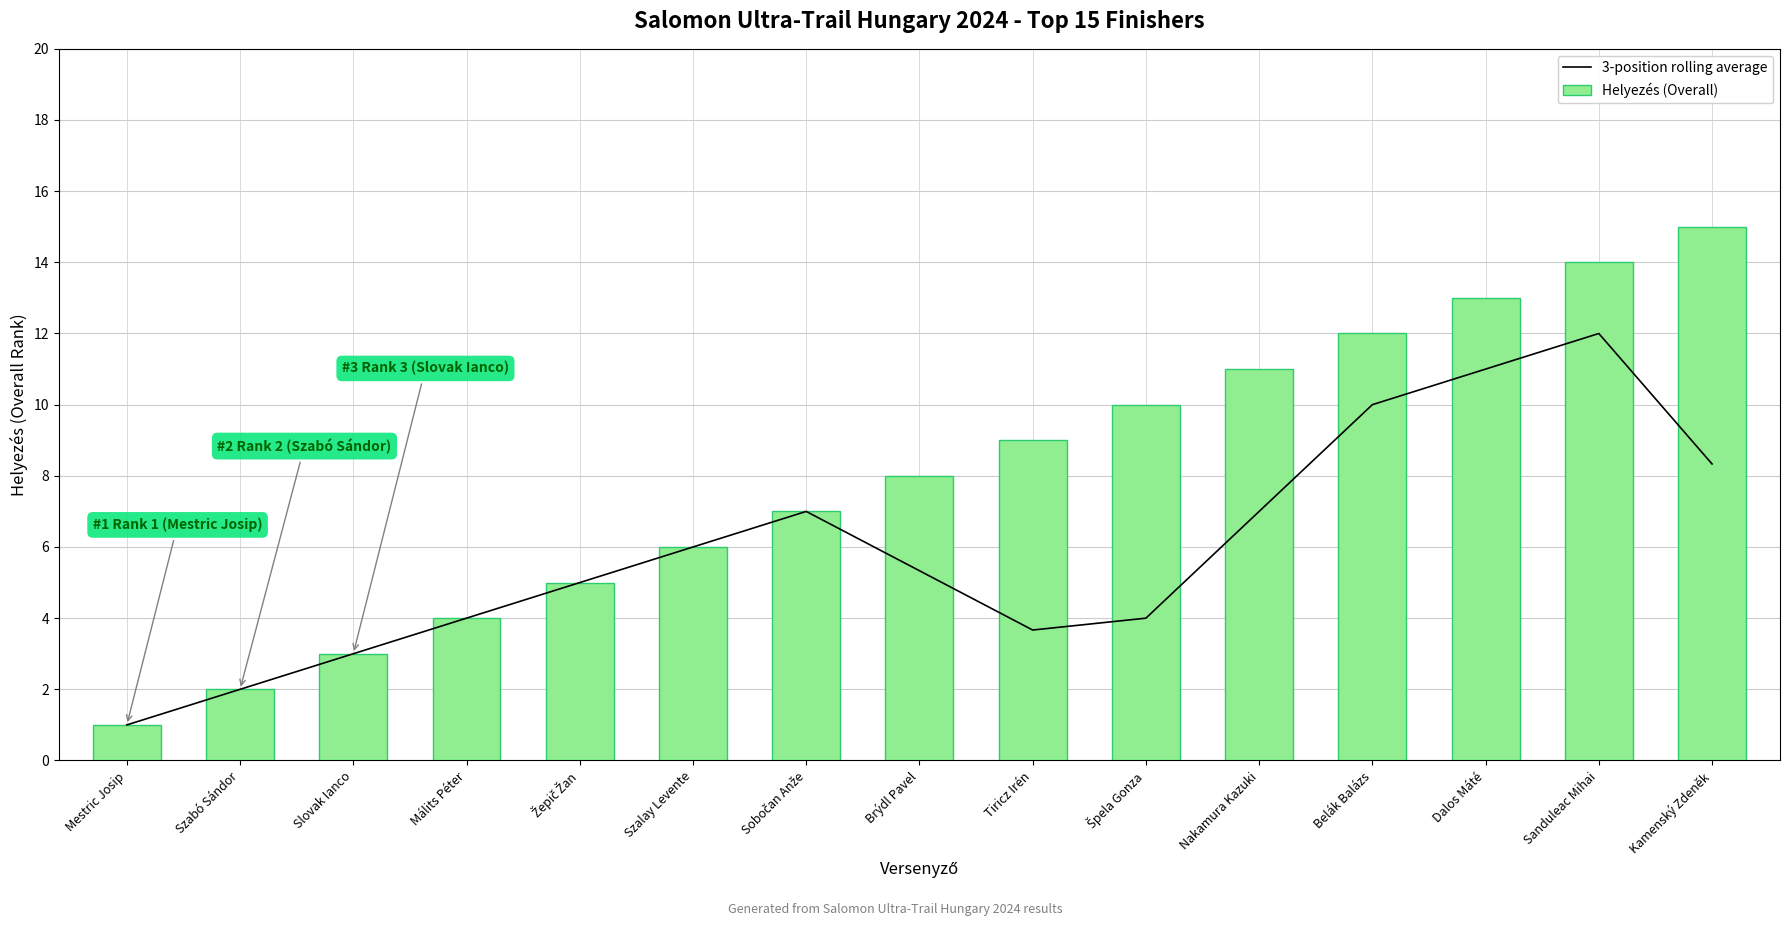

What is the difference between the maximum and minimum values in the 3-position rolling average series?

11.0